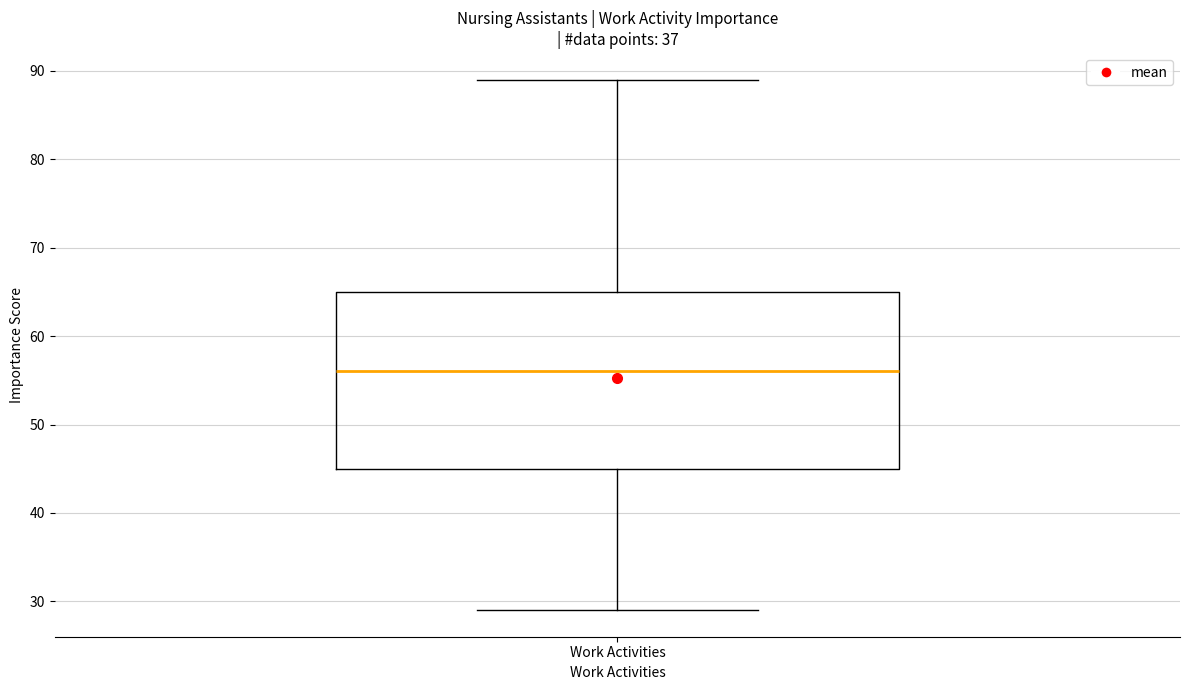

Read this box plot against the y-axis: the position of the median line, the range covered by the box, and the ends of both whiskers. The values are not printed on the chart, so give them approximately, as read against the axis.

median 56, box 45 to 65, whiskers 29 to 89